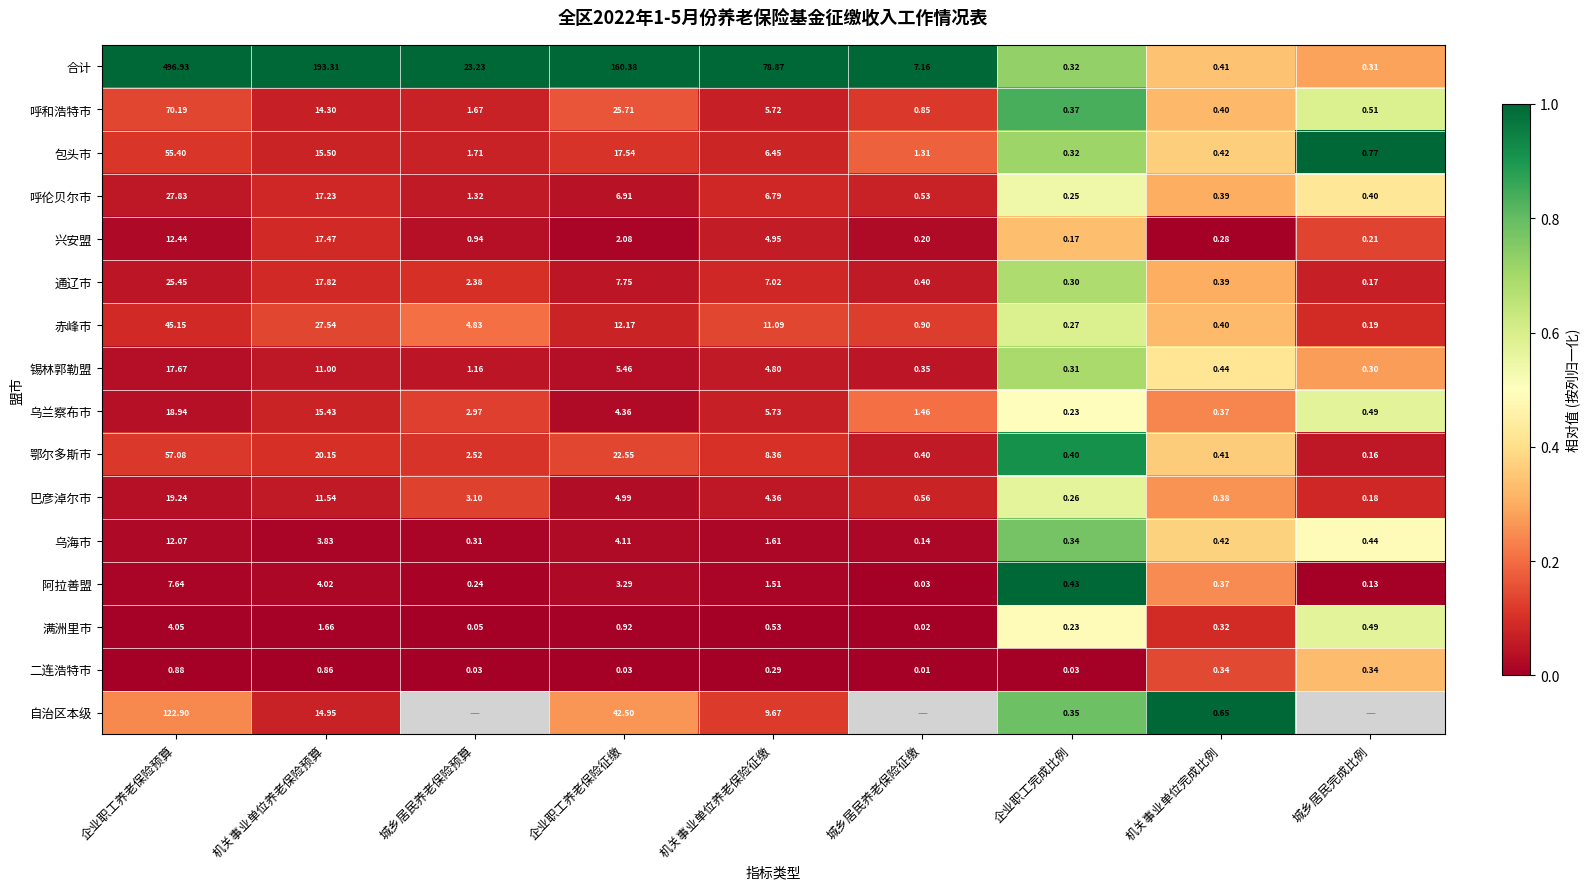

The value of 呼和浩特市 at 机关事业单位养老保险征缴 is 0.1. True or false?

False